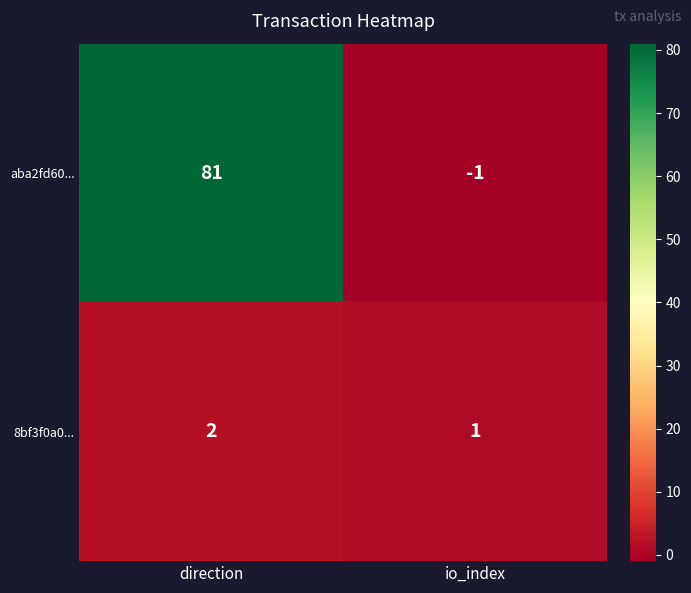

Which series has the widest spread of values?

aba2fd60...